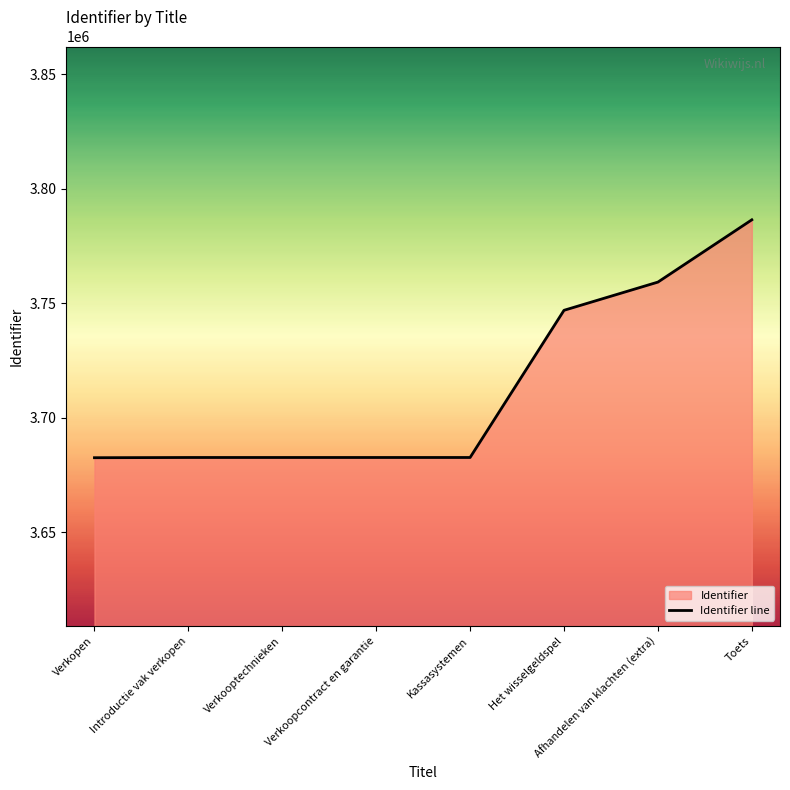

What is the minimum value shown in the chart?

3682546